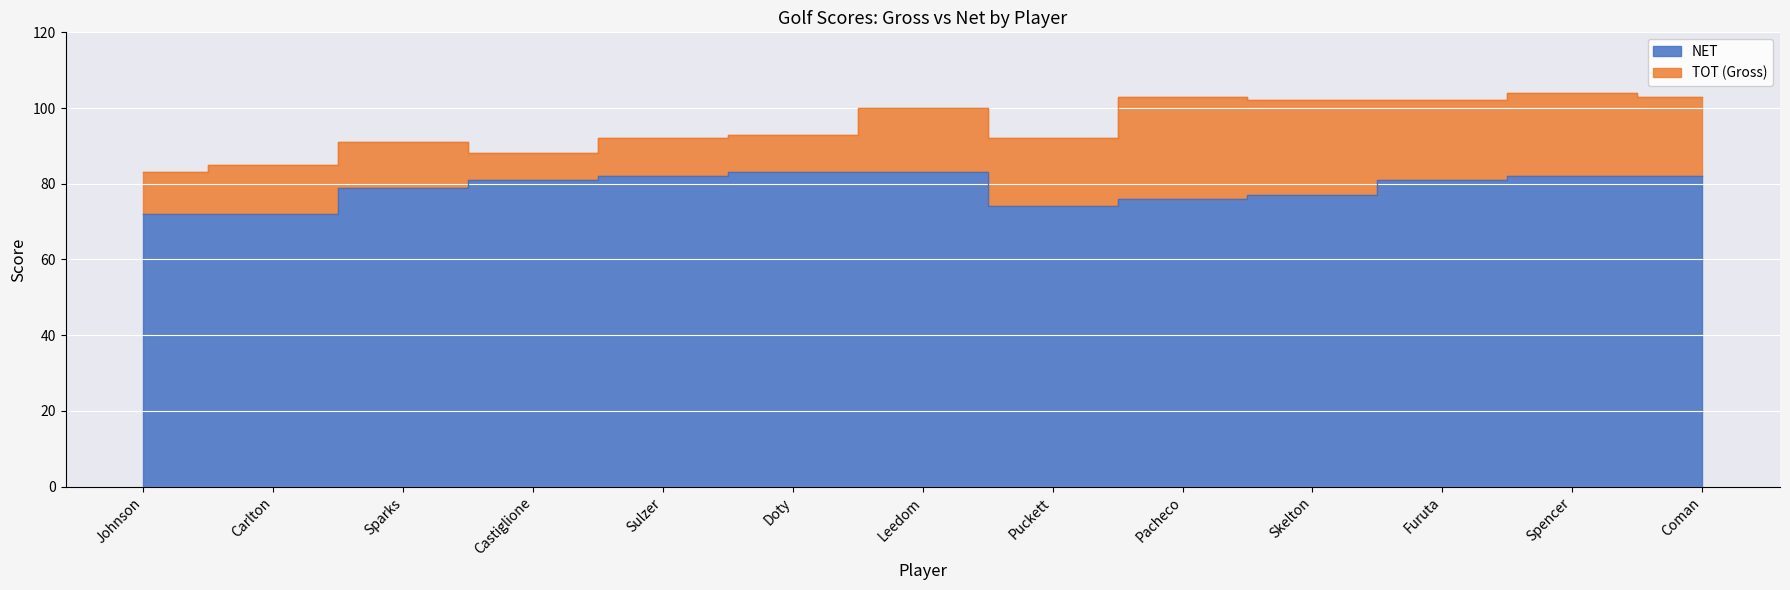

What is the difference between the TOT values at Spencer and Sulzer?

12